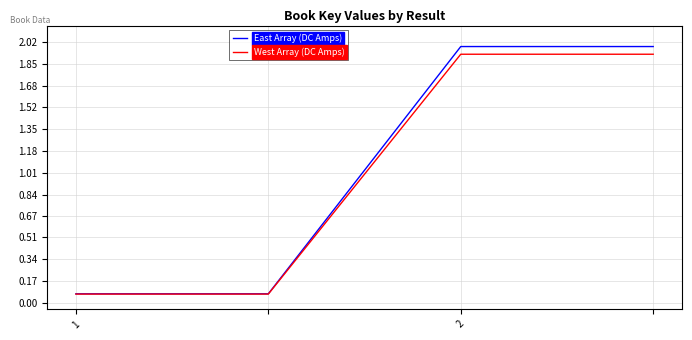

True or false: East Array (DC Amps) has more than 1 interior local peaks.

False